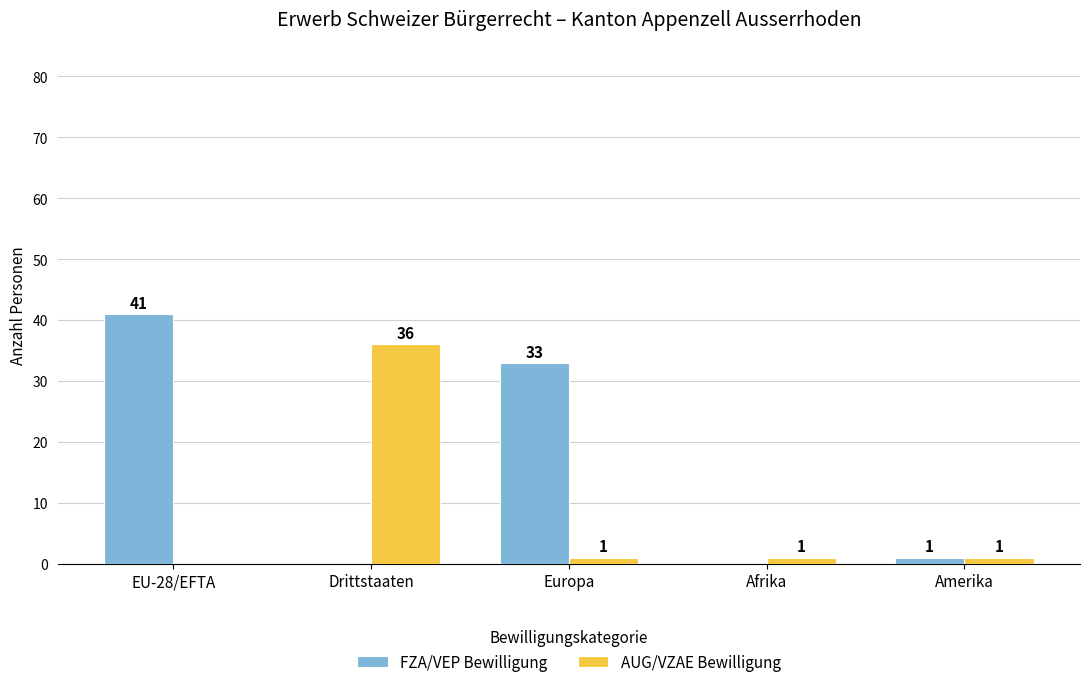

How many data points does each series have?

5